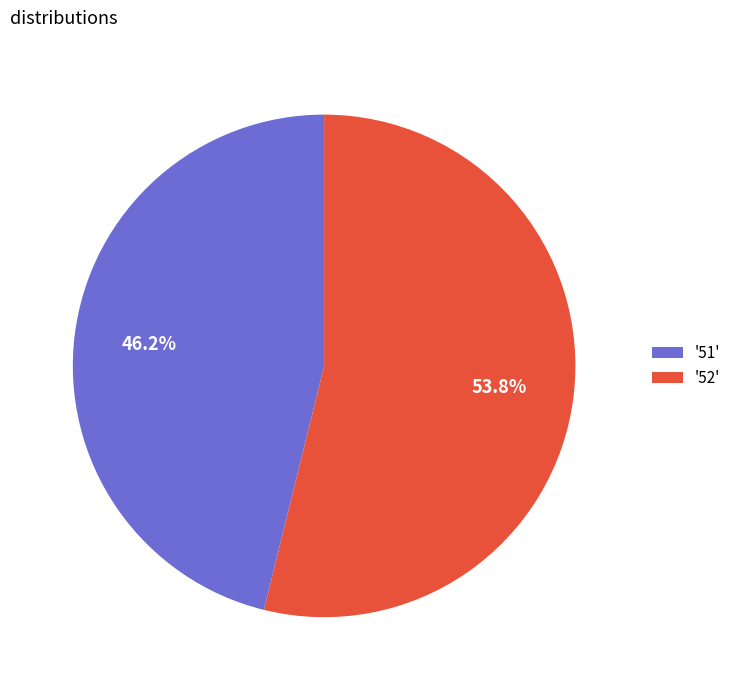

Which slice is the smallest?

'51'